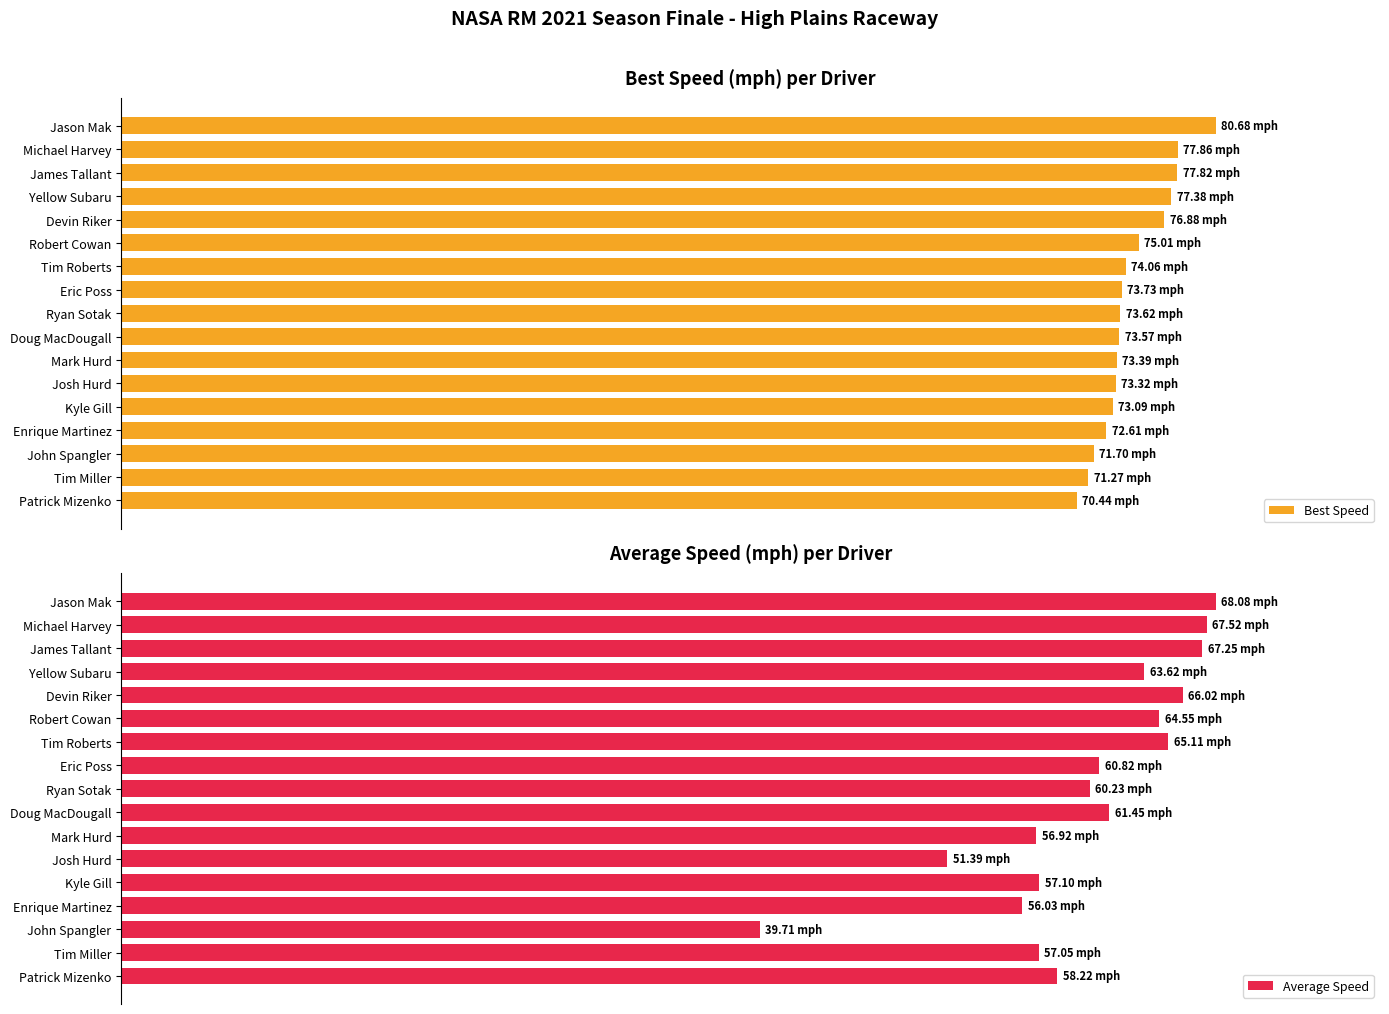

Reading left to right, transcribe all the data shown in this chart.

Best Speed: 100.0	96.5	96.5	95.9	95.3	93.0	91.8	91.4	91.3	91.2	91.0	90.9	90.6	90.0	88.9	88.3	87.3
Average Speed: 100.0	99.2	98.8	93.5	97.0	94.8	95.6	89.3	88.5	90.3	83.6	75.5	83.9	82.3	58.3	83.8	85.5